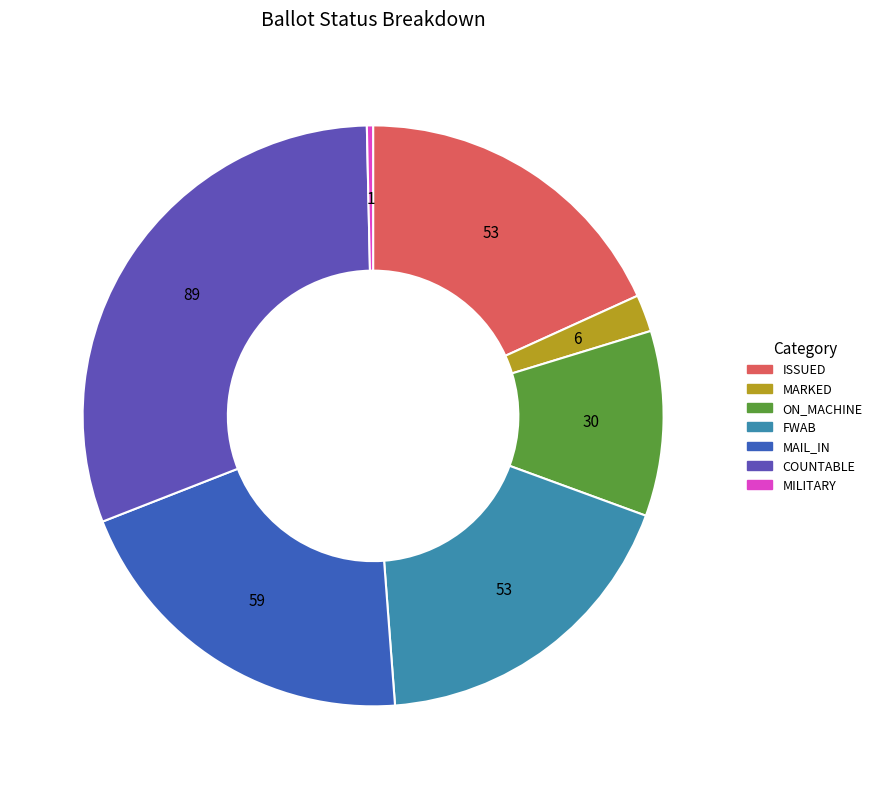

Does any single category account for the majority?

No